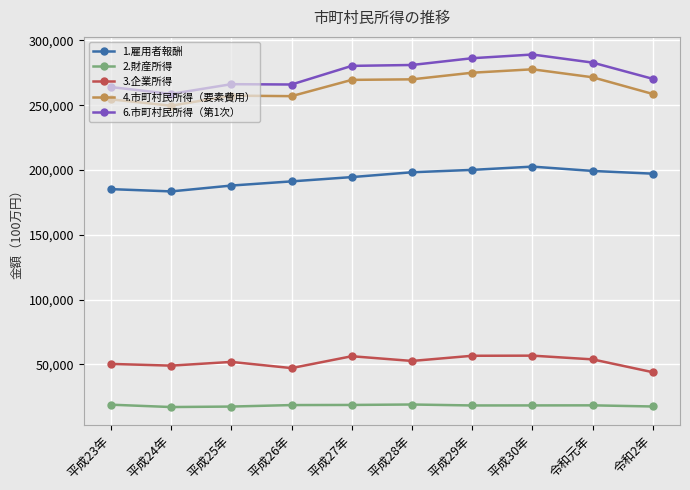

Which series changed the most between 平成28年 and 平成30年?

6.市町村民所得（第1次）